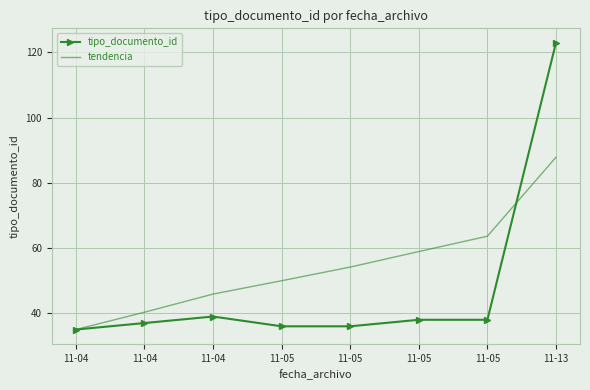

What are all the series names shown in the legend?

tipo_documento_id, tendencia